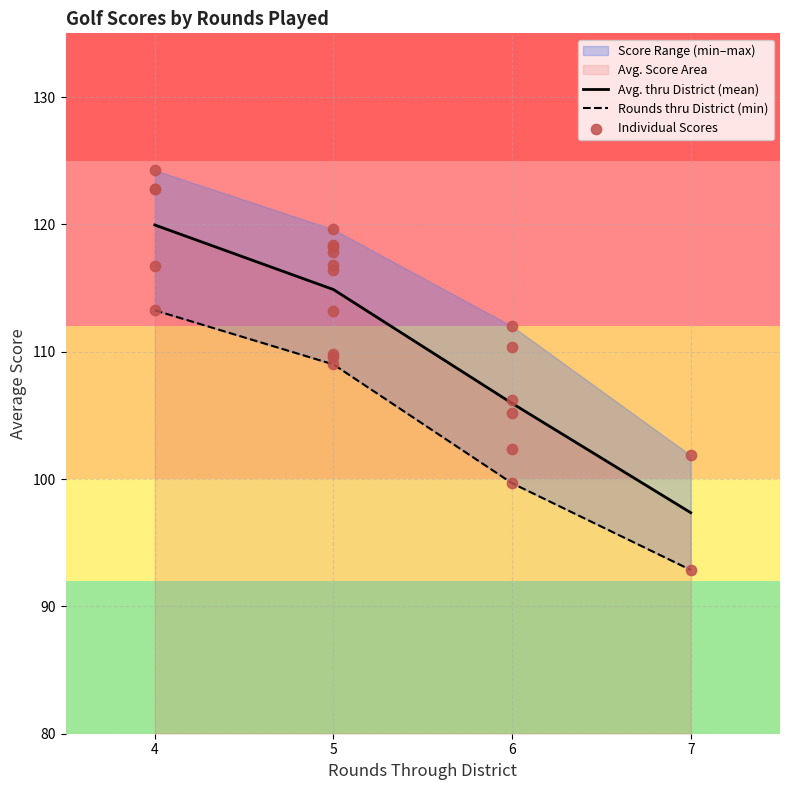

True or false: Avg. thru District (mean) has a value of 105.9 at 6.

True